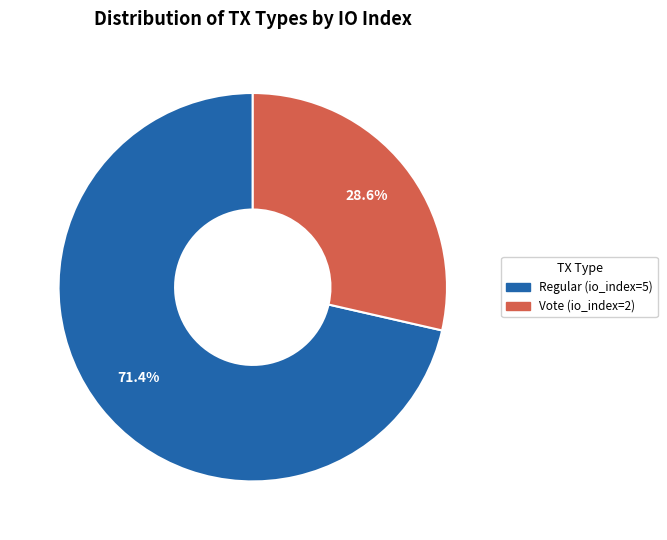

The Regular (io_index=5) slice represents 71% of the pie. True or false?

True